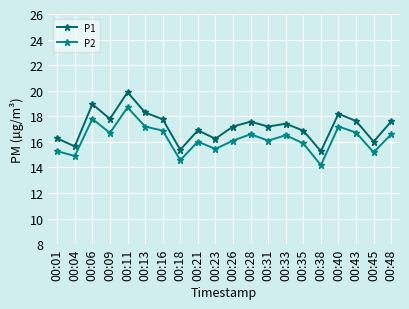

What is the value of the P2 point at the 18th from the left?

16.7